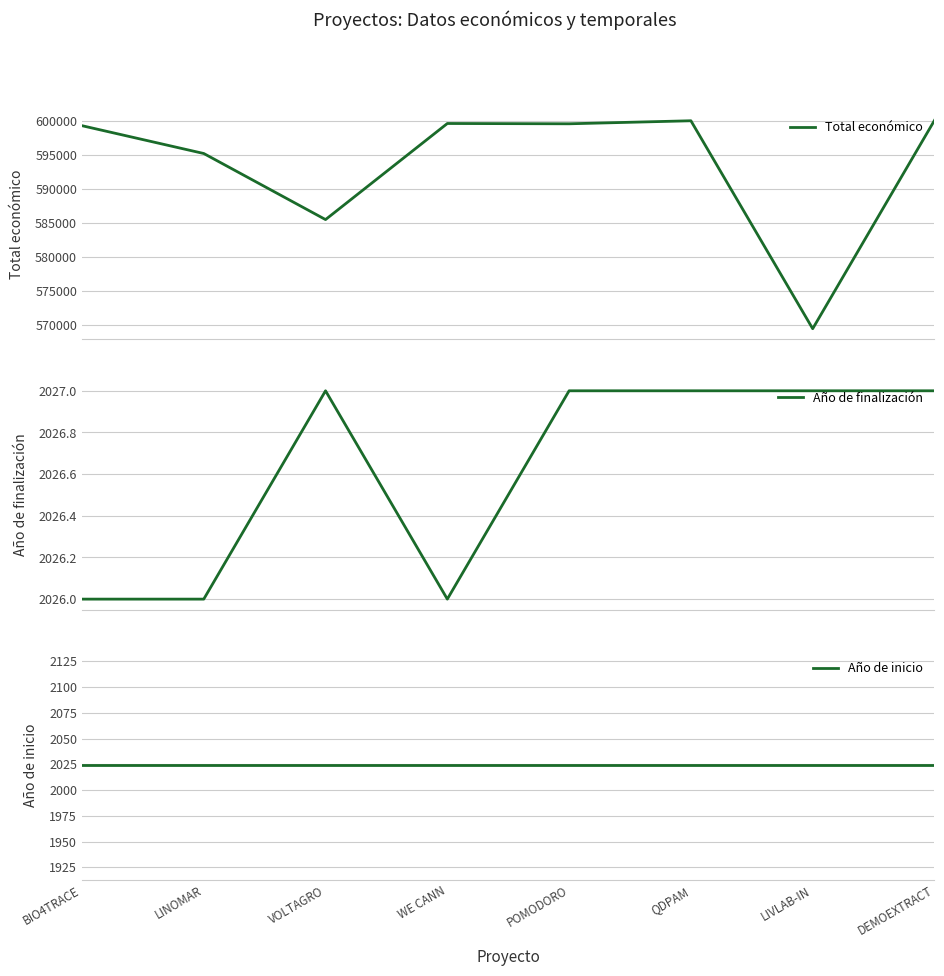

Which series changed the most between POMODORO and LIVLAB-IN?

Total económico